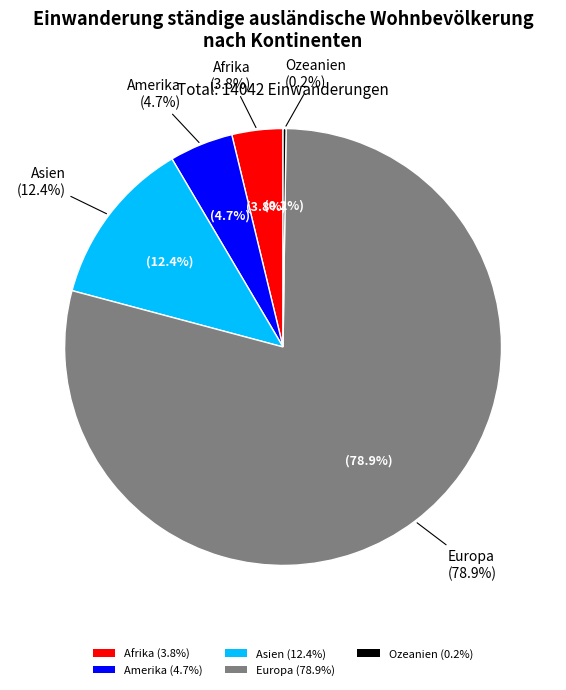

To the nearest percent, what percentage of the pie is Afrika?

4%